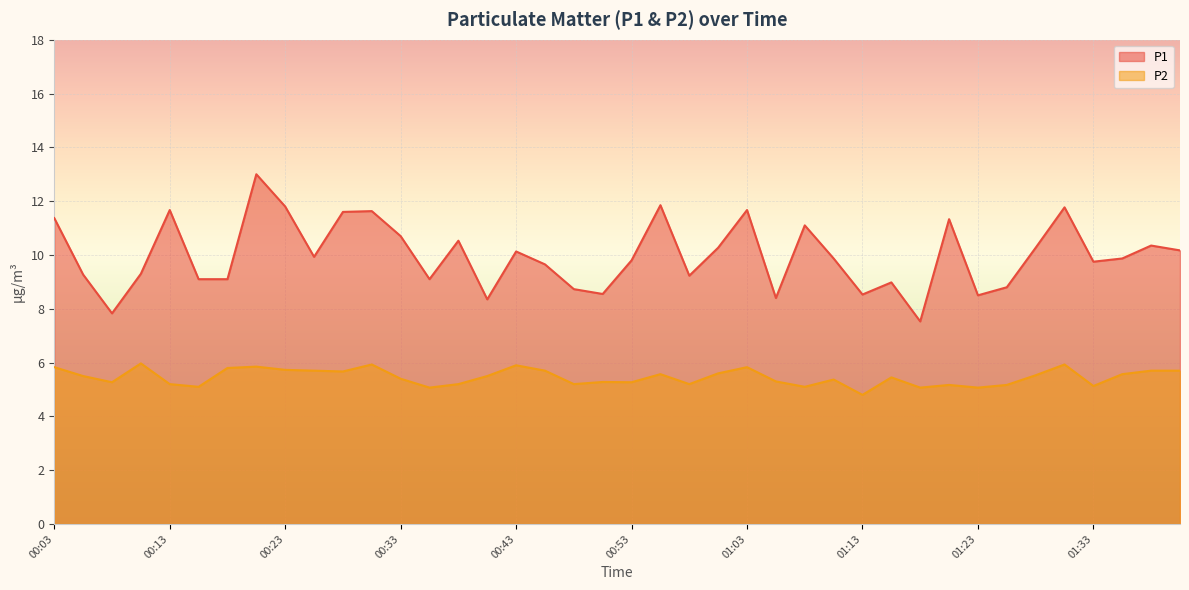

At which label is P1 closest to 10?

00:26